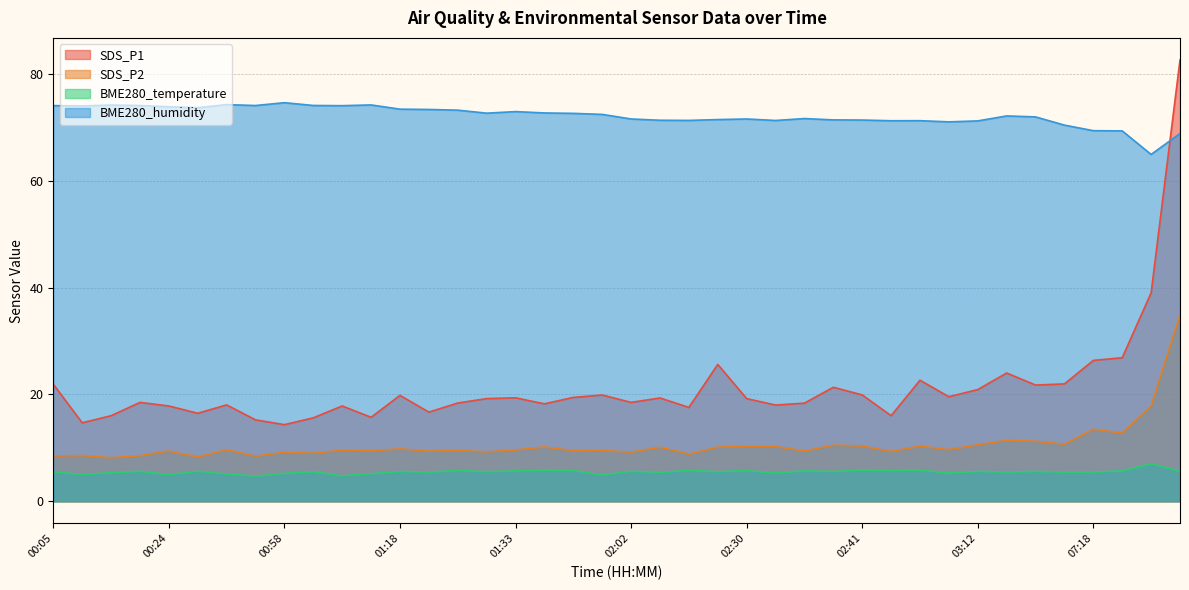

At which label is BME280_humidity closest to 69?

16:49